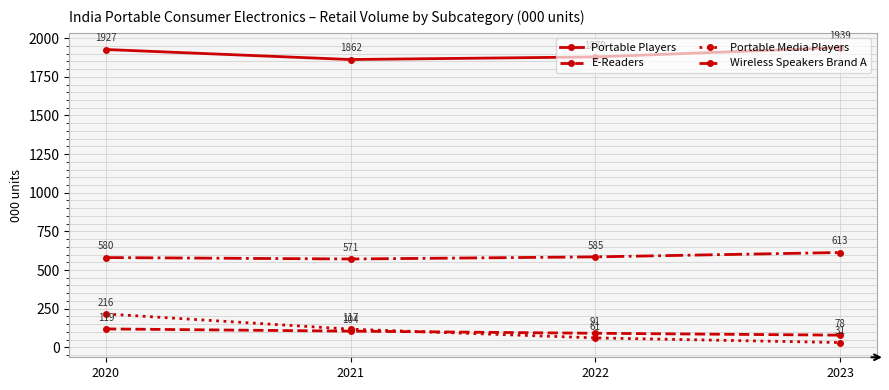

True or false: Portable Media Players and Wireless Speakers Brand A cross at least once.

False